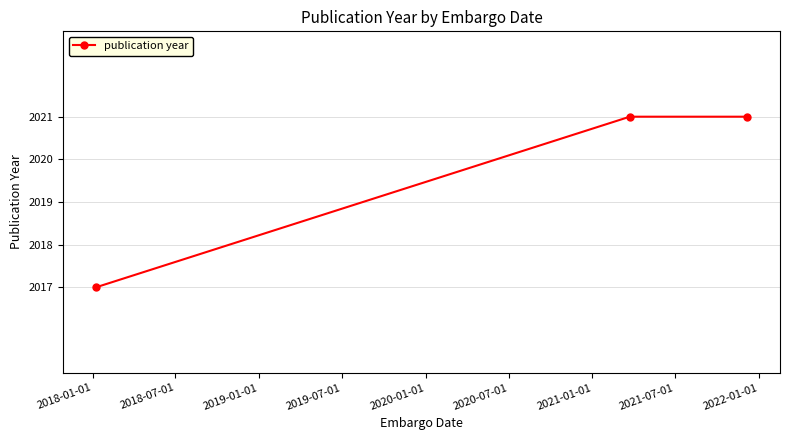

What is the smallest value displayed?

2017